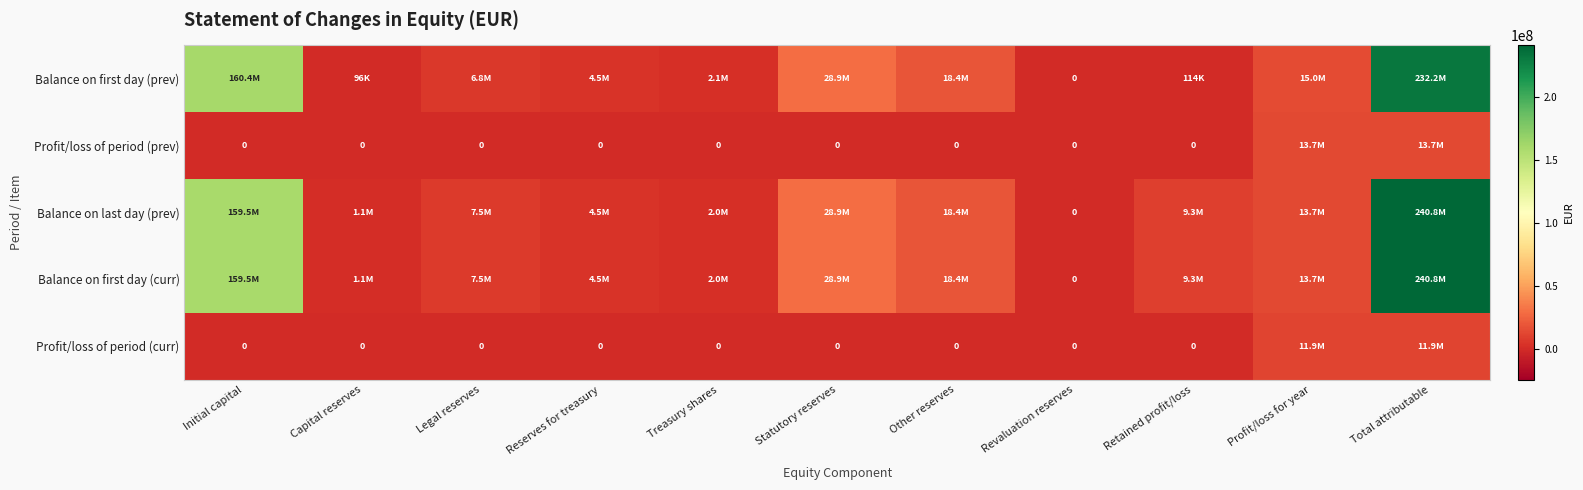

What is the difference between the second highest and minimum values in the Balance on first day (curr) series?

159471378